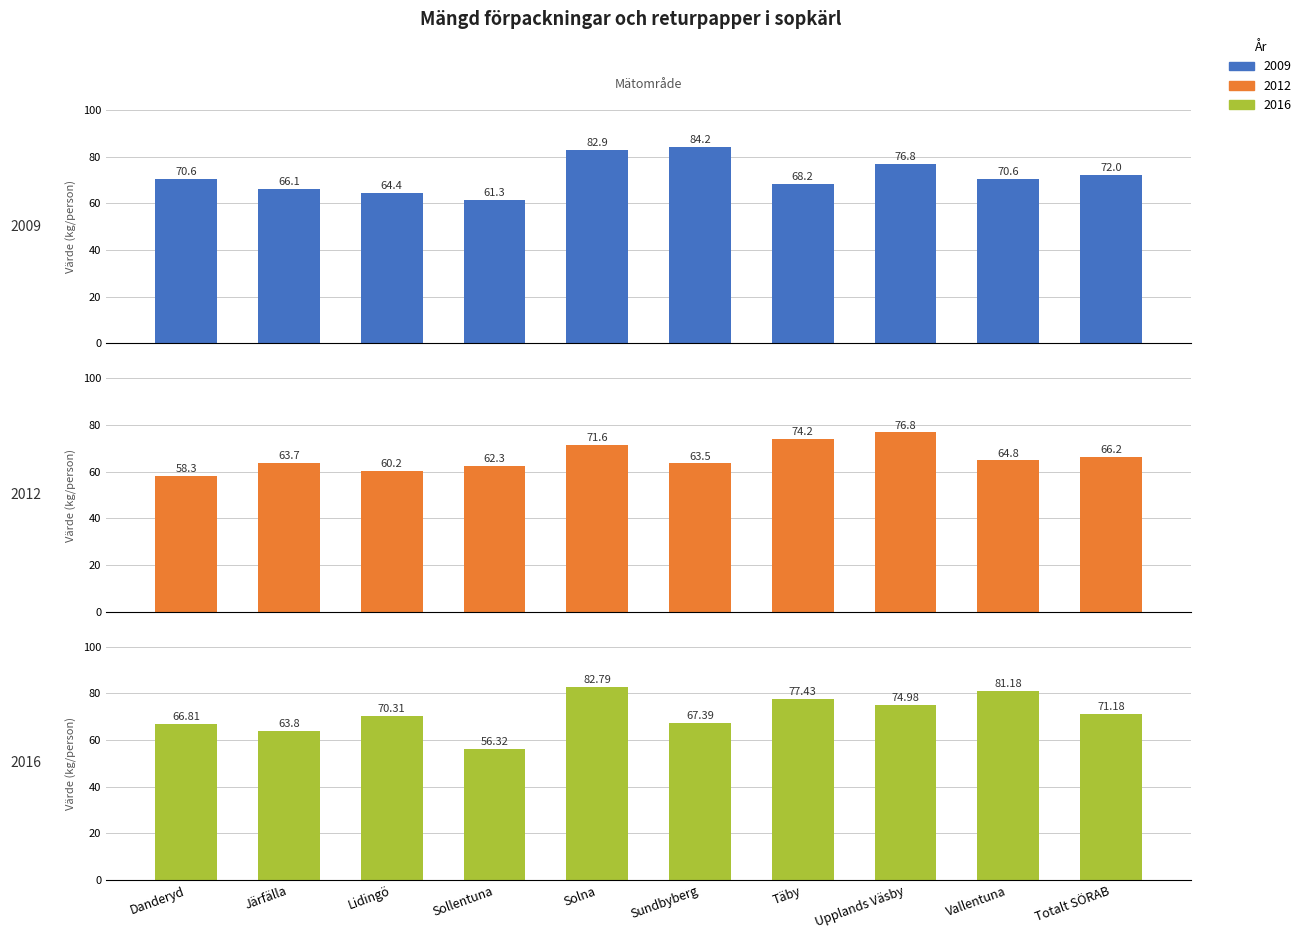

The value of 2009 at Lidingö is 64.4. True or false?

True